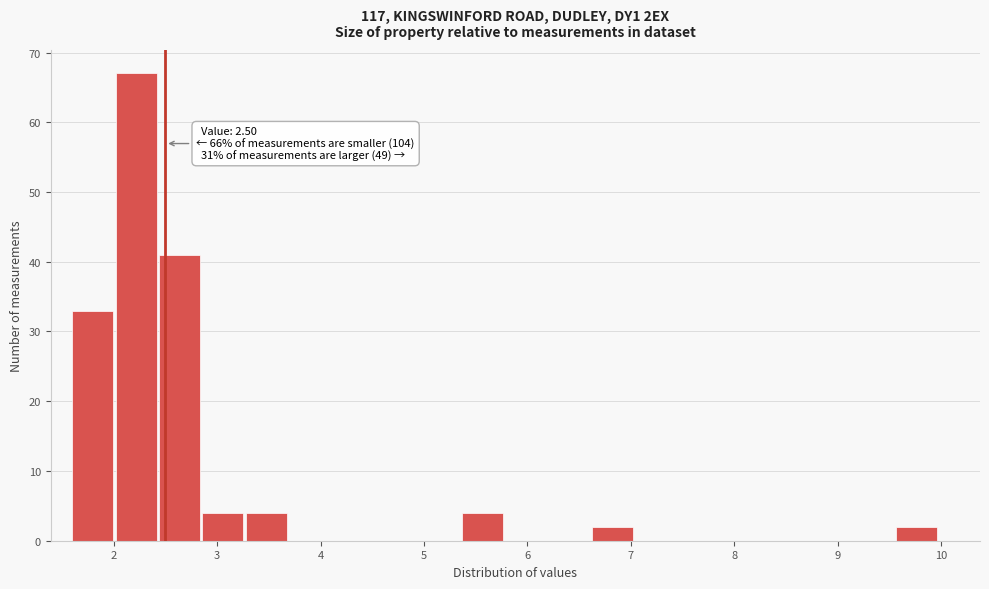

Over which range of the x-axis is the bar tallest?

2.0 to 2.4